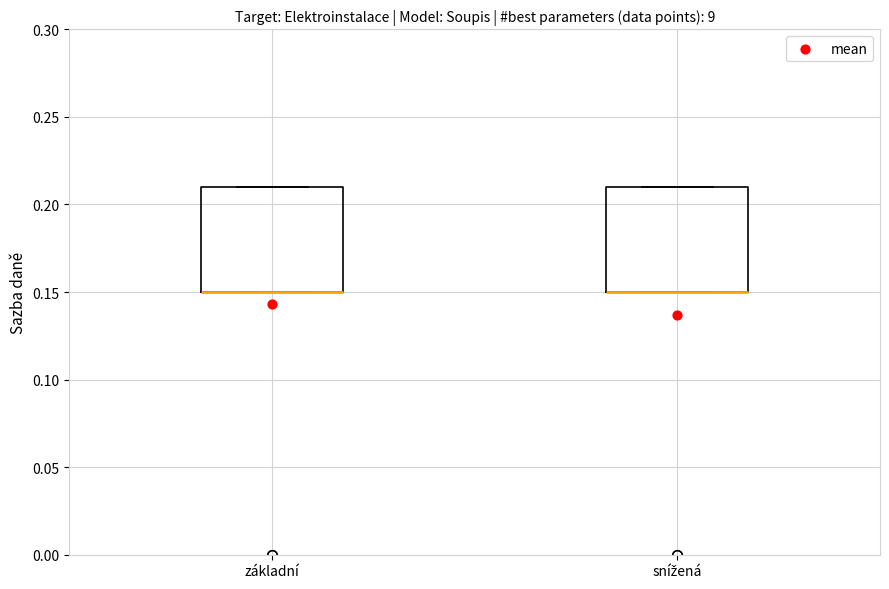

Where is the upper edge of the box for základní on the y-axis? The values are not printed on the chart, so give them approximately, as read against the axis.

0.21